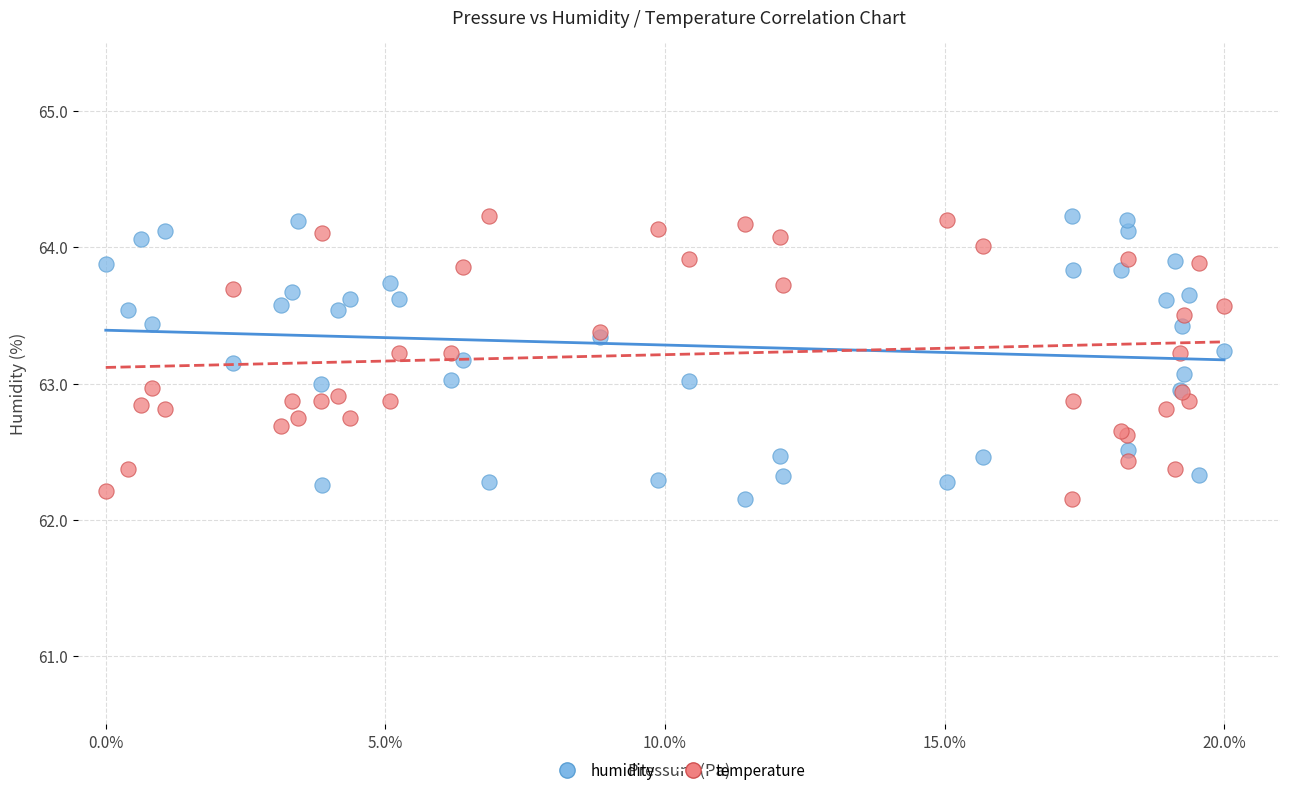

What are all the series names shown in the legend?

humidity, temperature